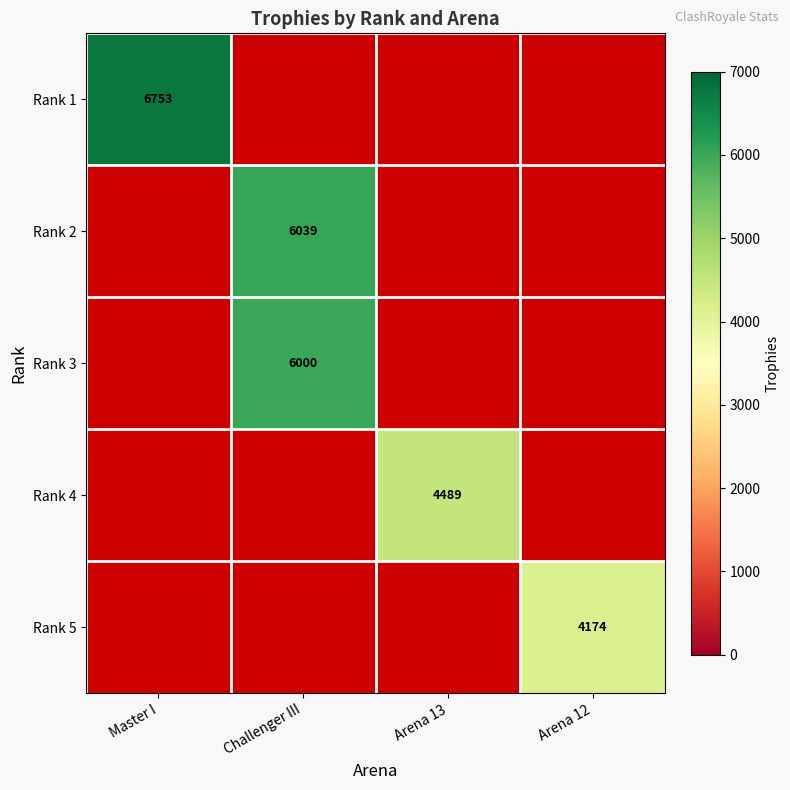

The Rank 4 series shows 1599 at Arena 13. True or false?

False